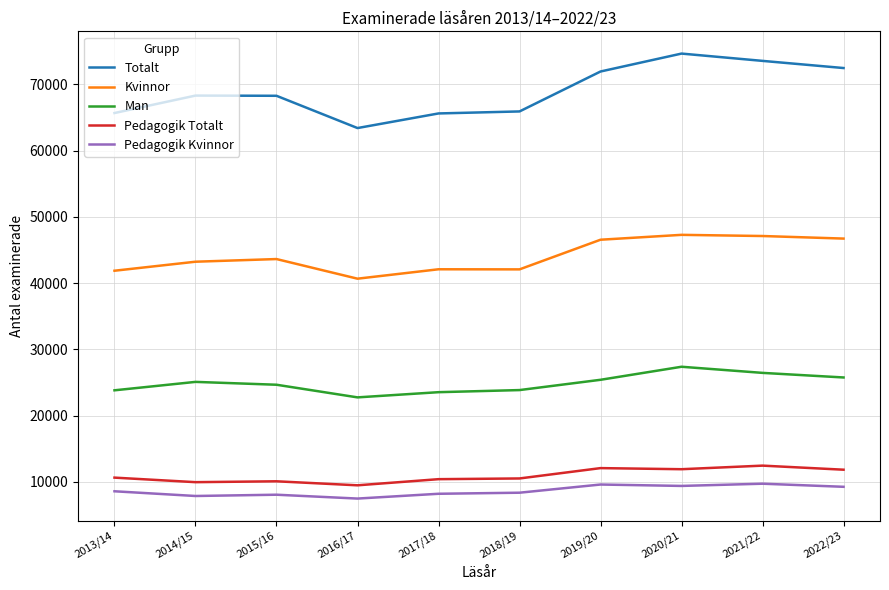

True or false: Man and Kvinnor cross at least once.

False